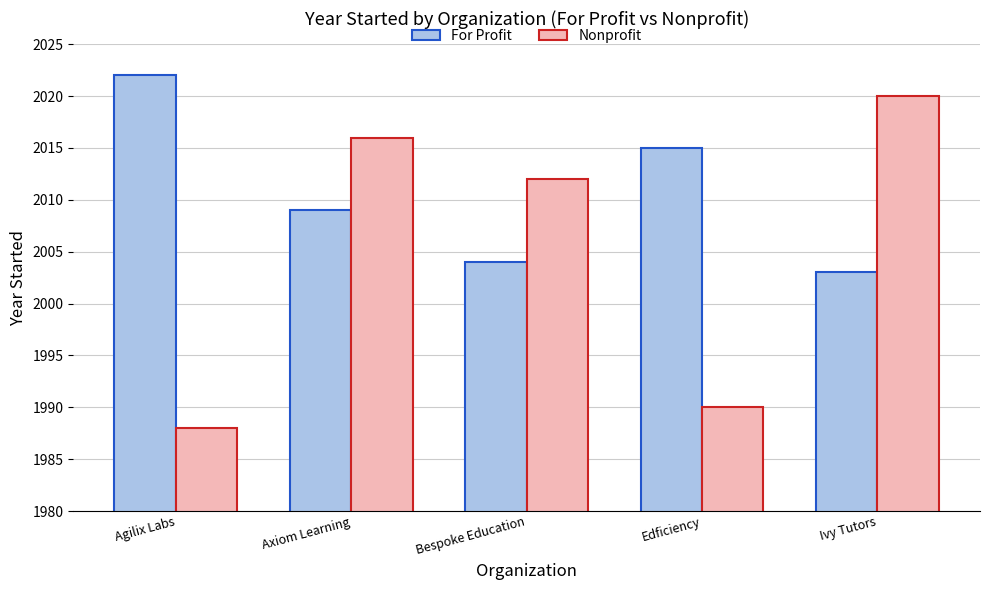

List the labels in order of Nonprofit value, smallest first.

Agilix Labs, Edficiency, Bespoke Education, Axiom Learning, Ivy Tutors